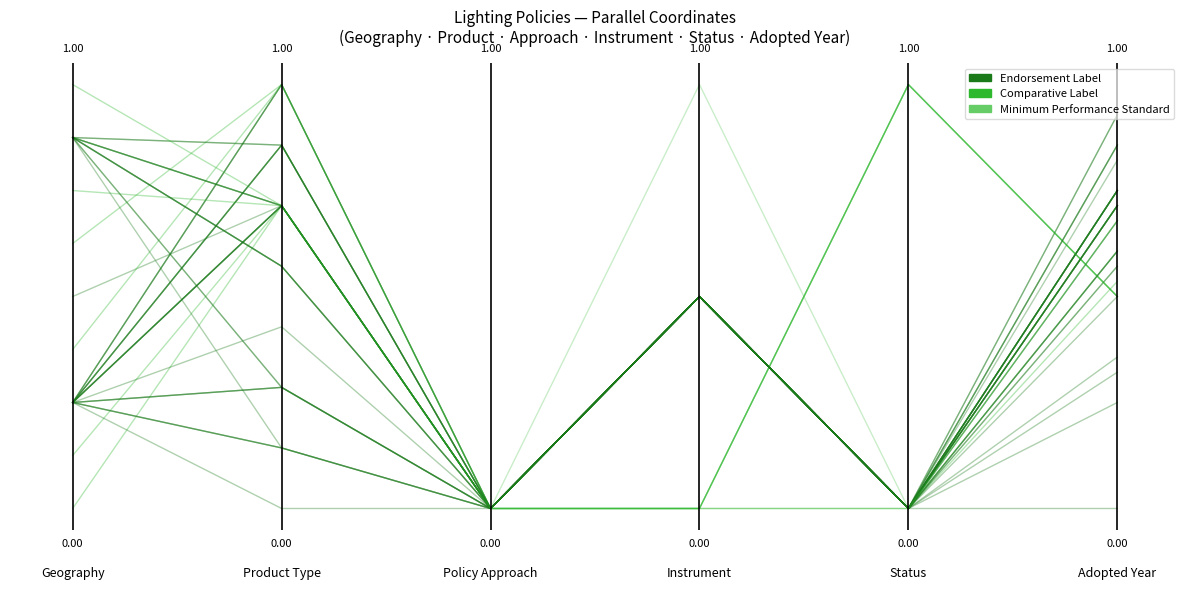

What is the maximum value for Comparative Label?

1.0